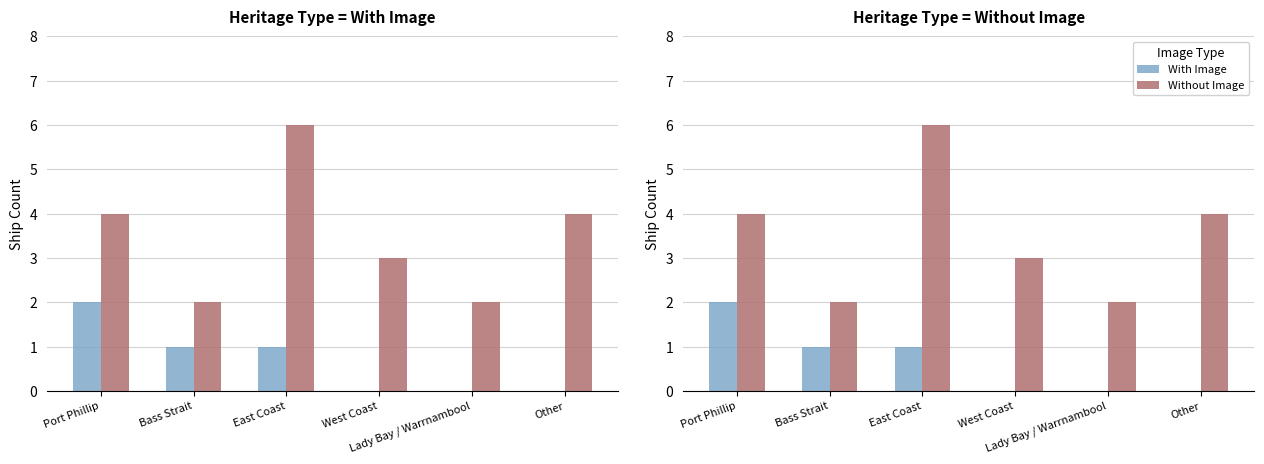

Count the Without Image values in the range 2 to 4.

5